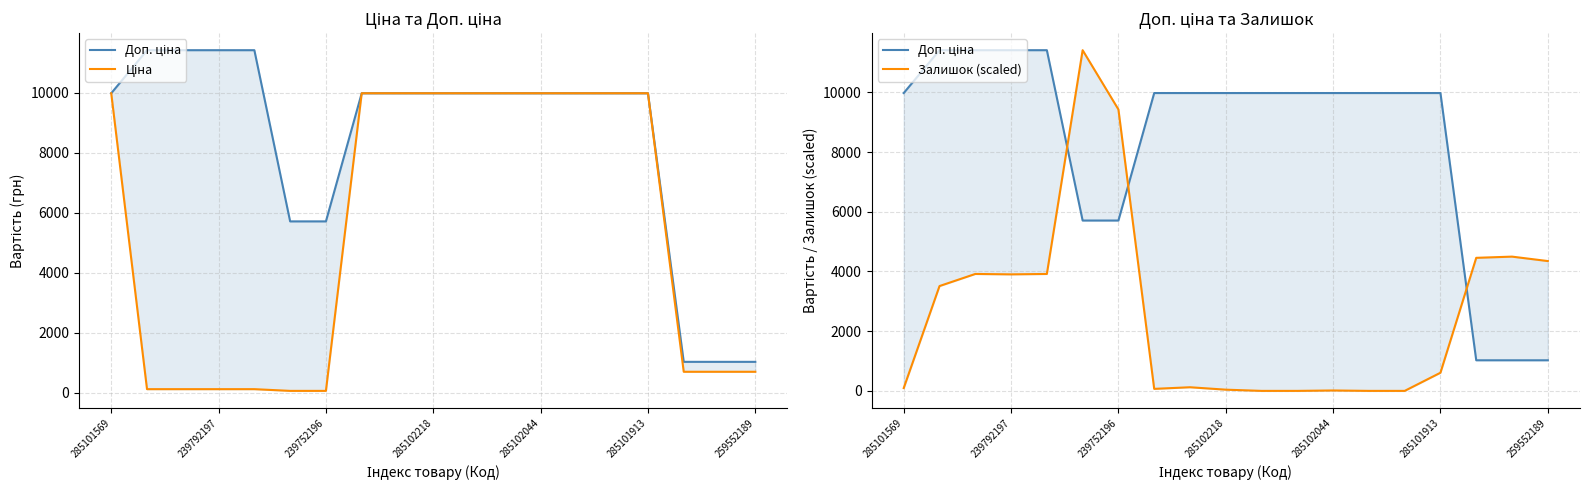

How many data points does each series have?

19